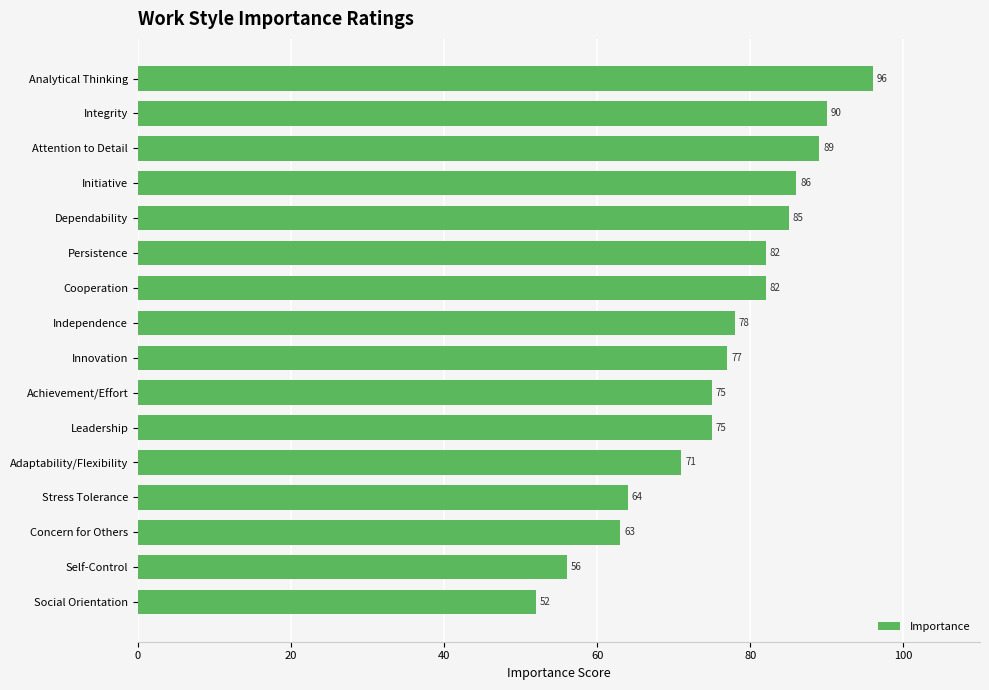

At which category does the chart reach its minimum across all series?

Social Orientation